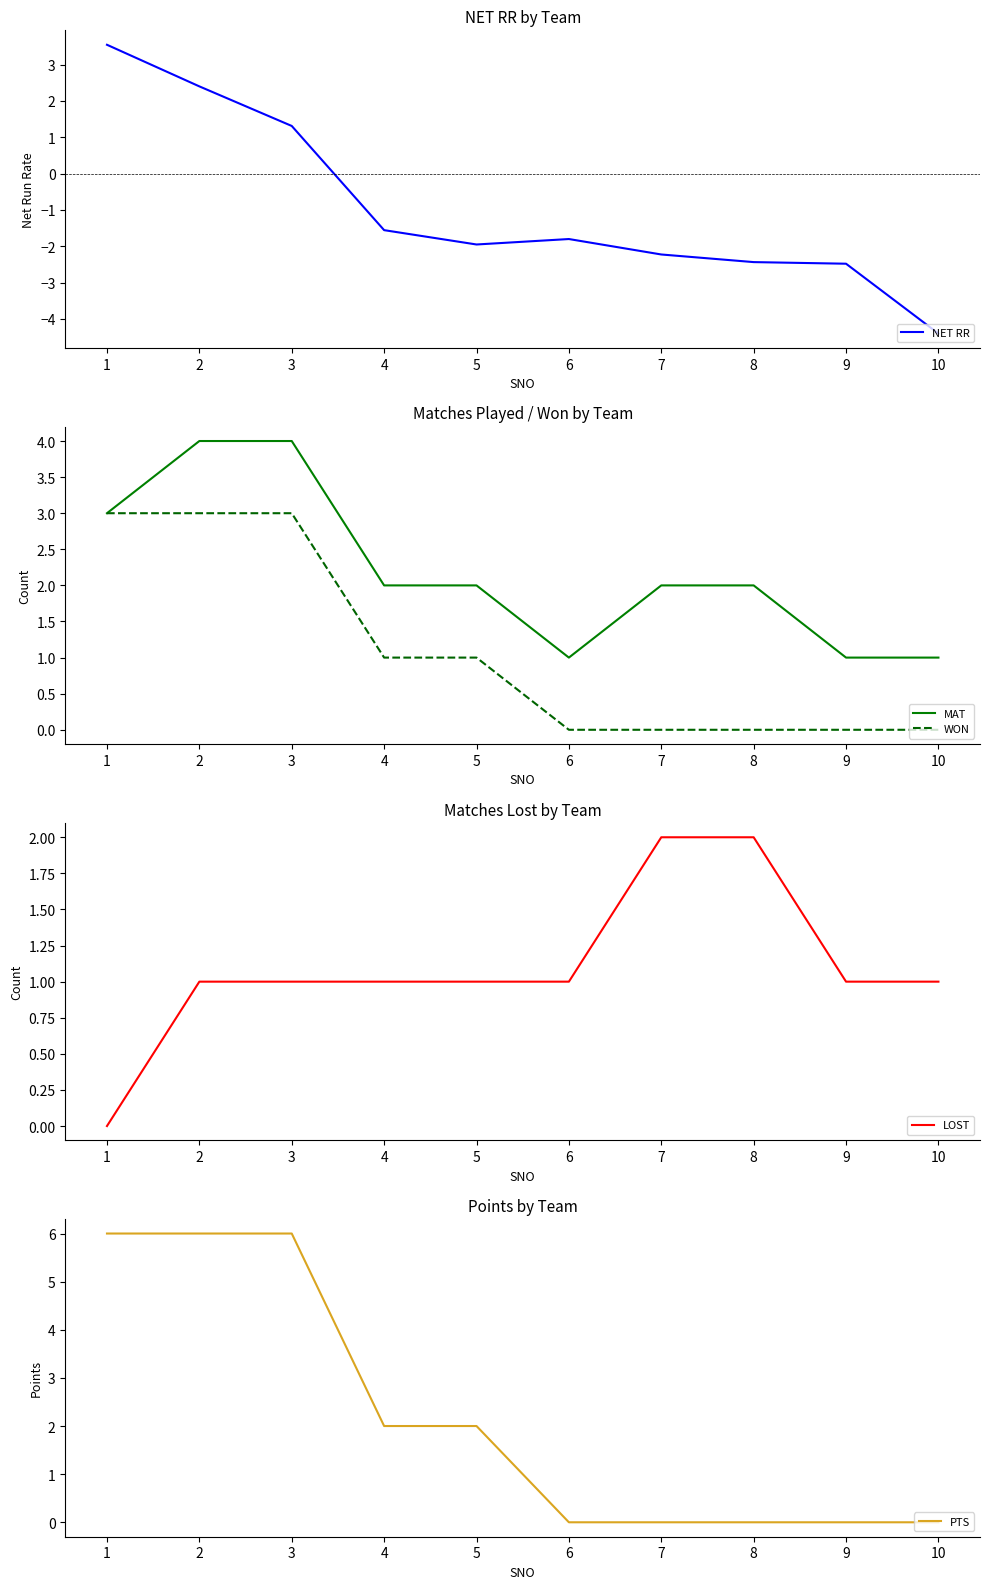

What is the maximum value shown in the chart?

6.0